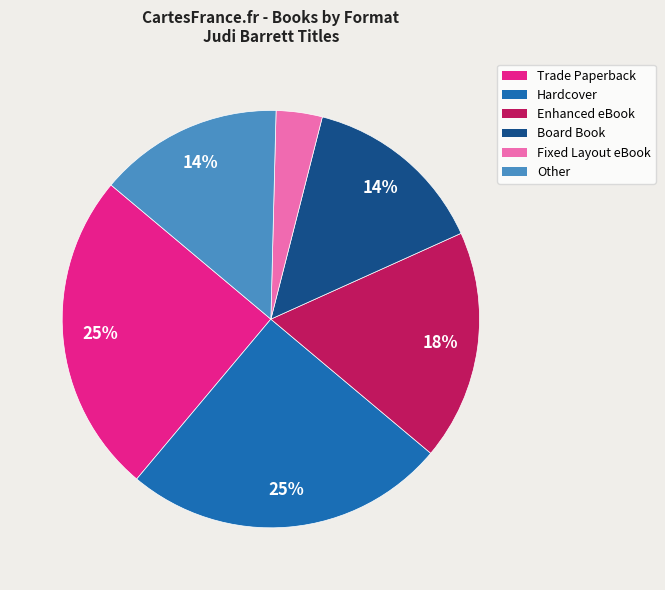

How many segments does this pie chart have?

6